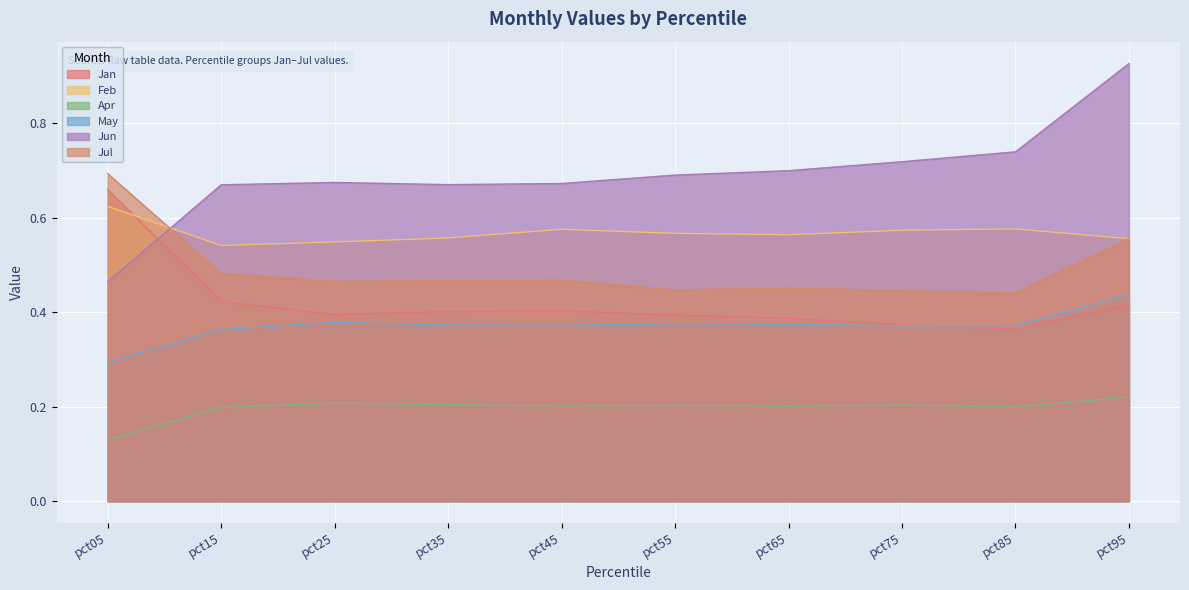

At pct85, list the series in order from largest to smallest.

Jun, Feb, Jul, May, Jan, Apr